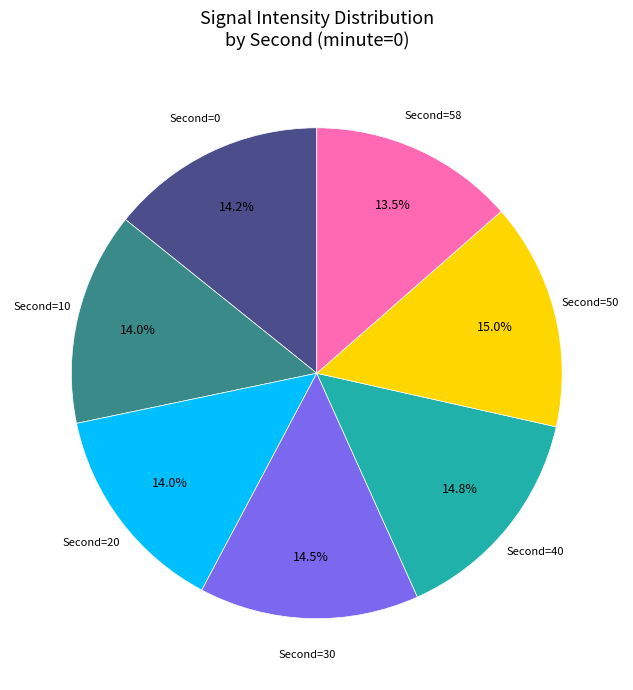

Is there a majority slice in this chart?

No